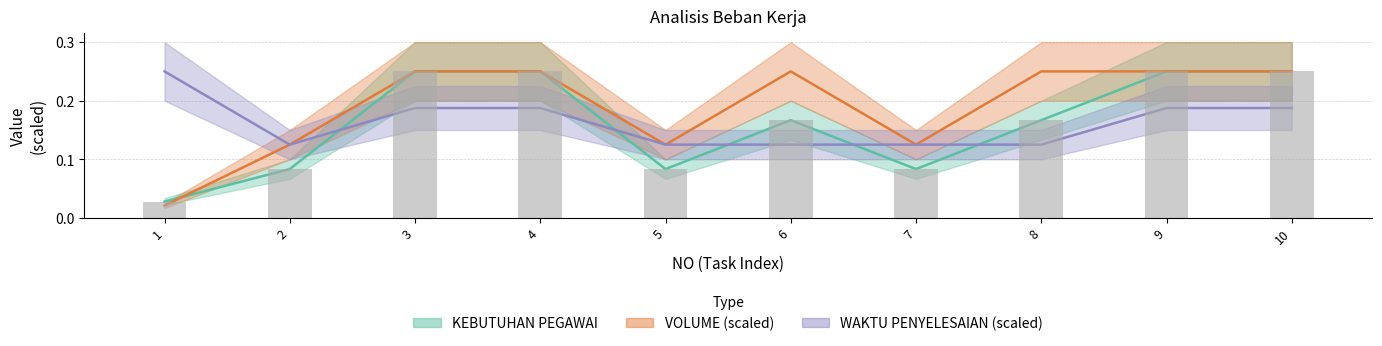

Is the value of VOLUME at 1 greater than the value of KEBUTUHAN PEGAWAI at 5?

No